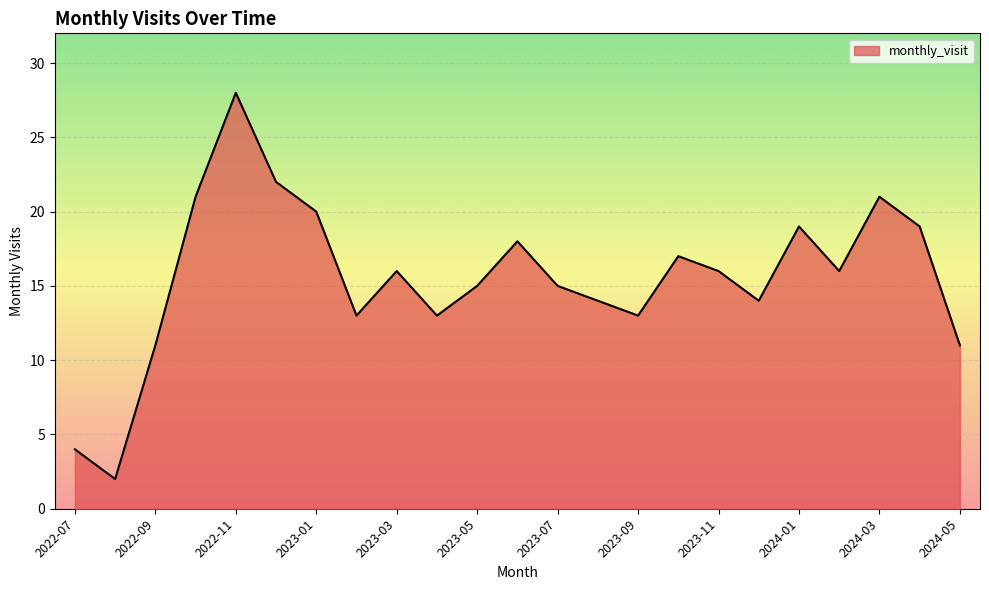

What is the greatest value displayed?

28